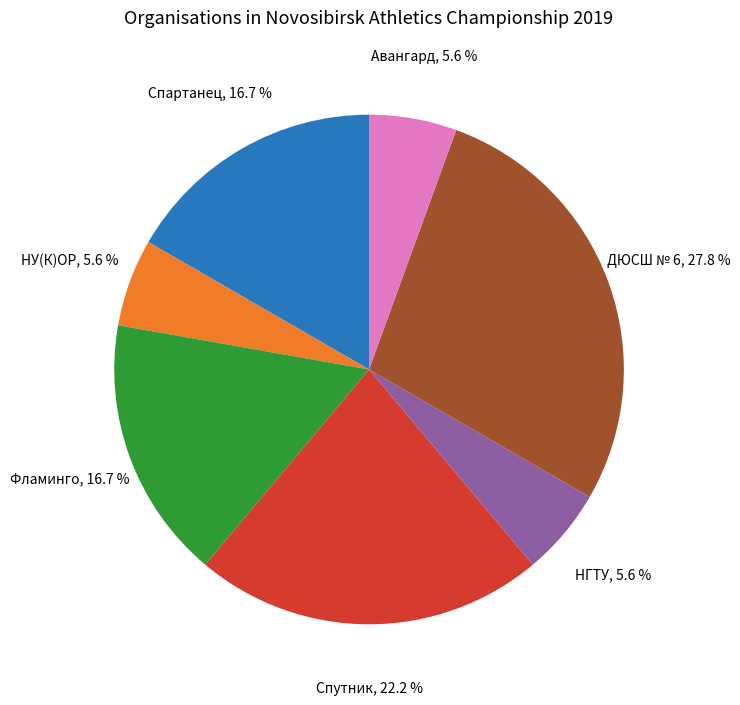

Does any single category account for the majority?

No